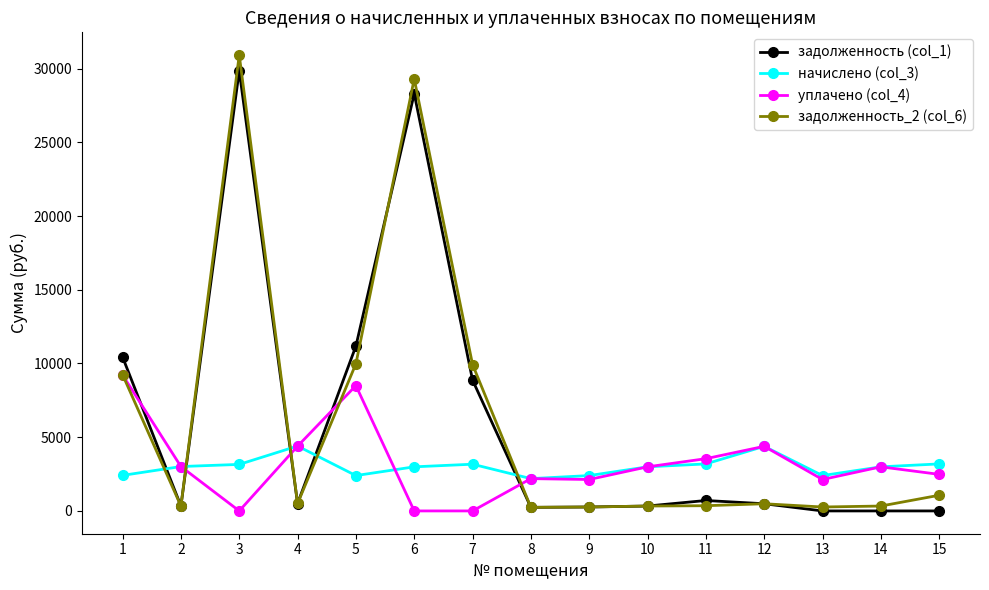

What is the total value across all series at 1?

31294.6